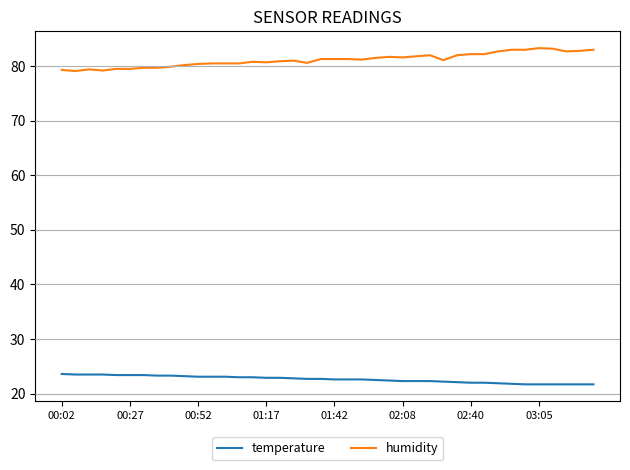

What is the difference between the second highest and minimum values in the humidity series?

4.1